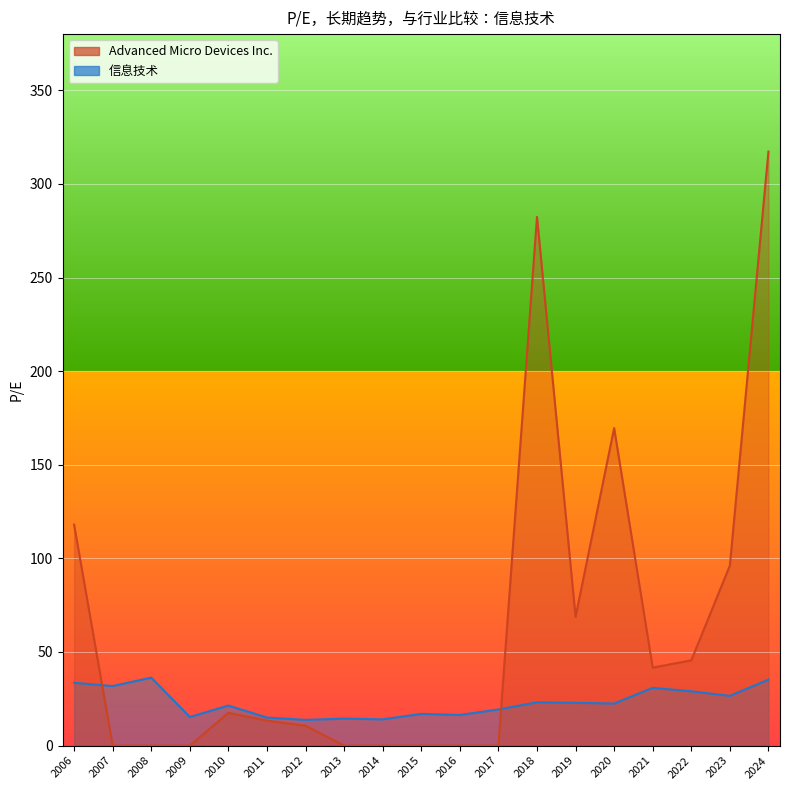

True or false: 信息技术 has a value of 22.6 at 2016.

False